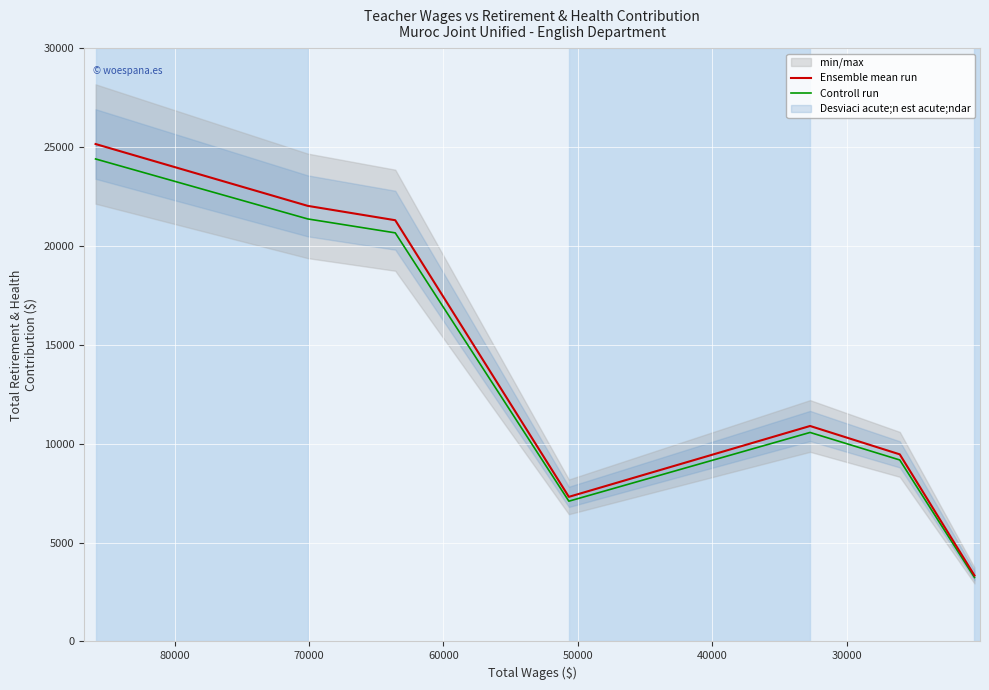

What is the average value of the Ensemble mean run series?

14215.1